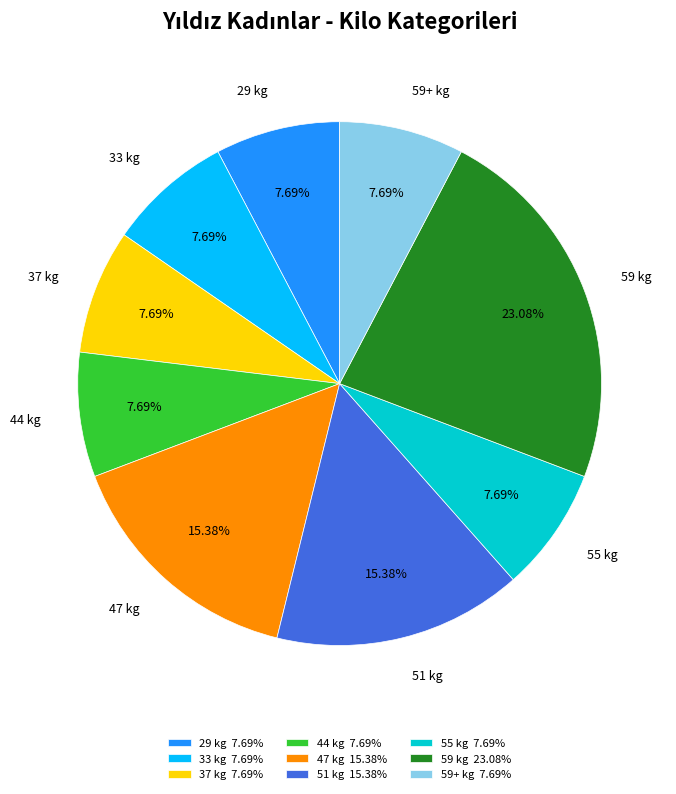

Combined, do 55 kg and 59 kg account for over 50%?

No